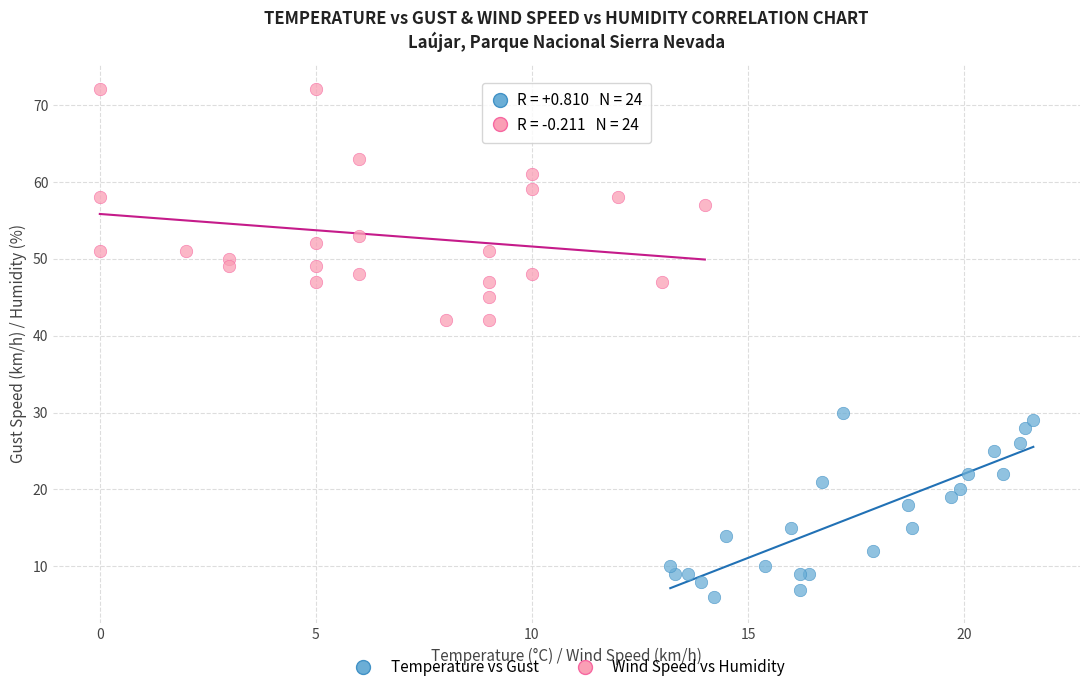

Which series contains the highest Y value?

Wind Speed vs Humidity